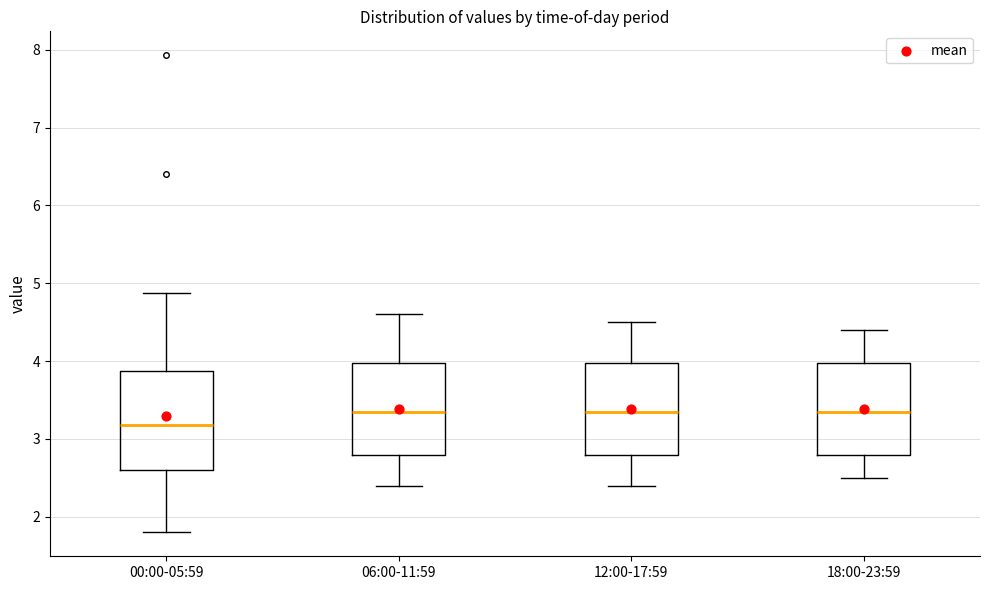

Which box has the lowest median line?

00:00-05:59